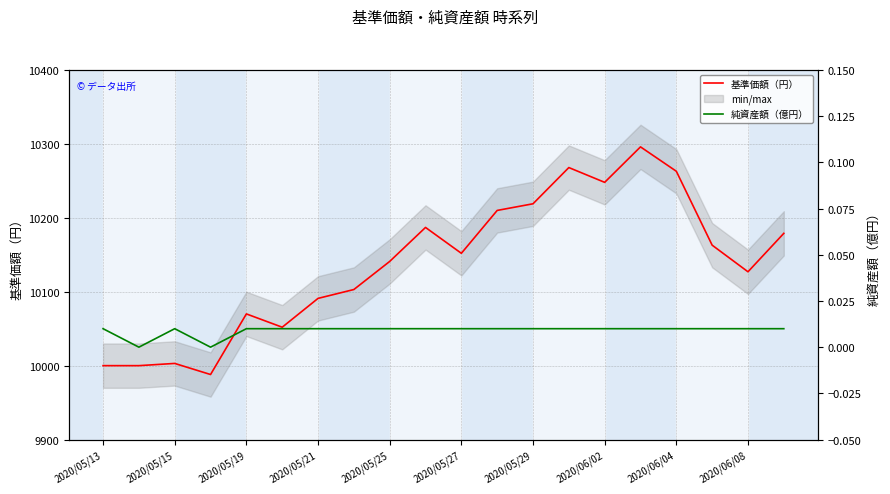

How many data points does each series have?

20